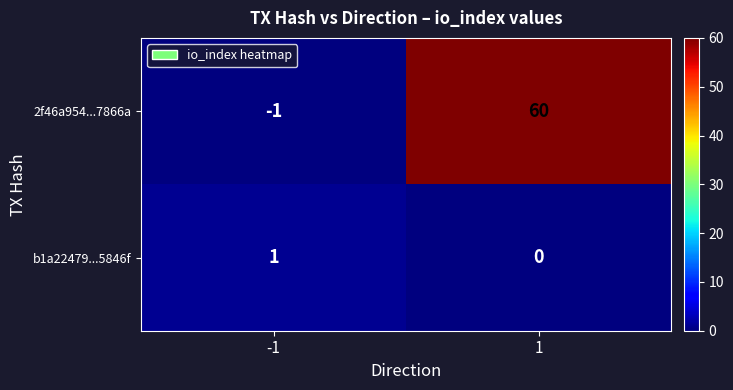

What is the sum of all 2f46a954...7866a values?

59